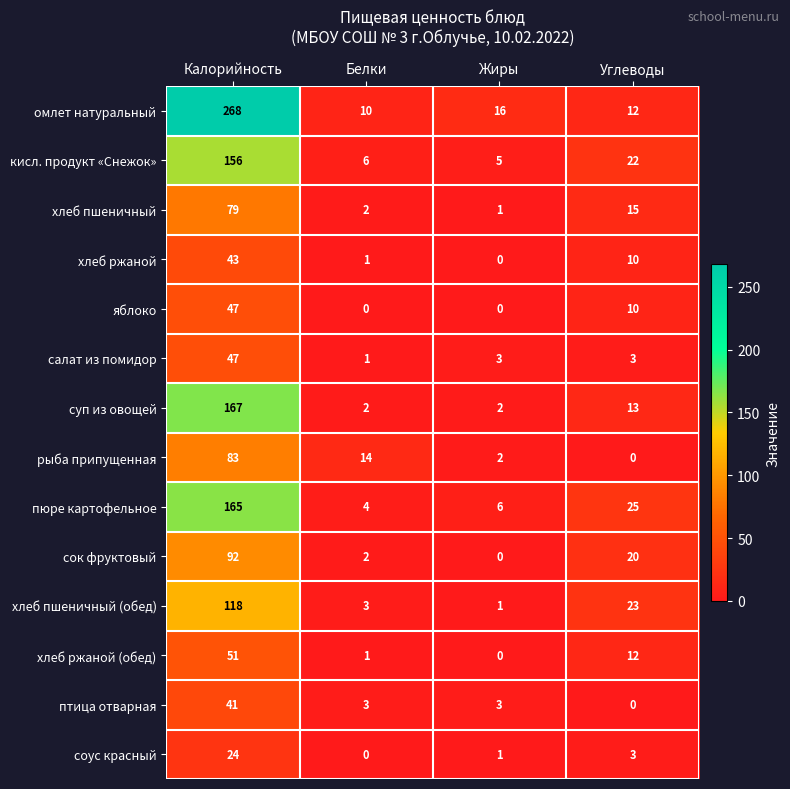

What is the difference between the птица отварная values at Белки and Углеводы?

3